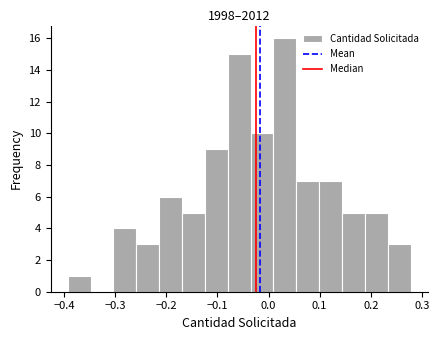

Reading left to right, transcribe this chart: for each bar, give the range it covers on the x-axis and its height. Neither the bar edges nor the heights are printed on the chart, so give them approximately, as read against the axes.

-0.39 to -0.35: 1
-0.35 to -0.30: 0
-0.30 to -0.26: 4
-0.26 to -0.21: 3
-0.21 to -0.17: 6
-0.17 to -0.12: 5
-0.12 to -0.08: 9
-0.08 to -0.04: 15
-0.04 to 0.01: 10
0.01 to 0.05: 16
0.05 to 0.10: 7
0.10 to 0.14: 7
0.14 to 0.19: 5
0.19 to 0.23: 5
0.23 to 0.28: 3